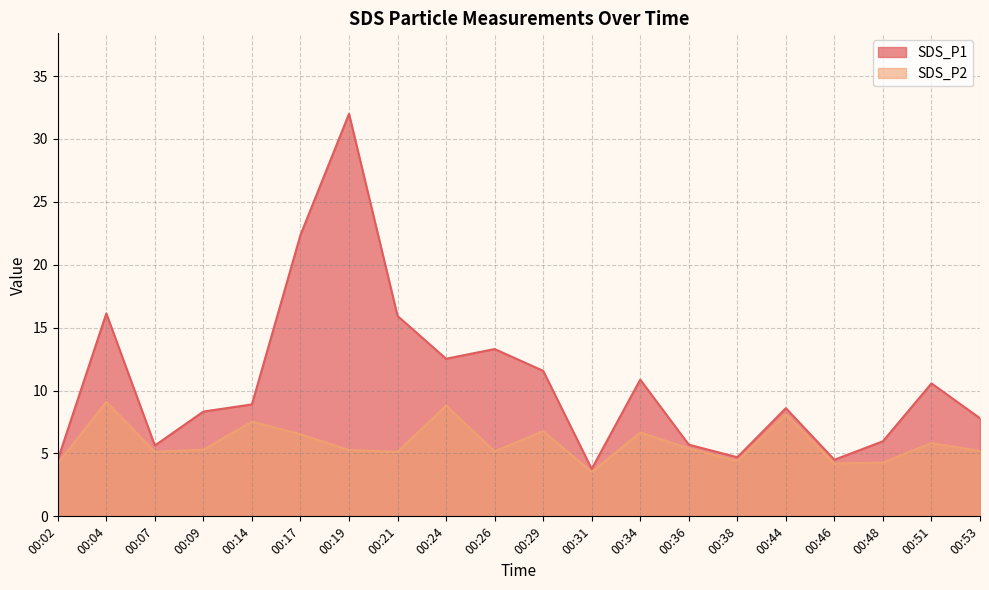

The value of SDS_P2 at 00:46 is 7.4. True or false?

False